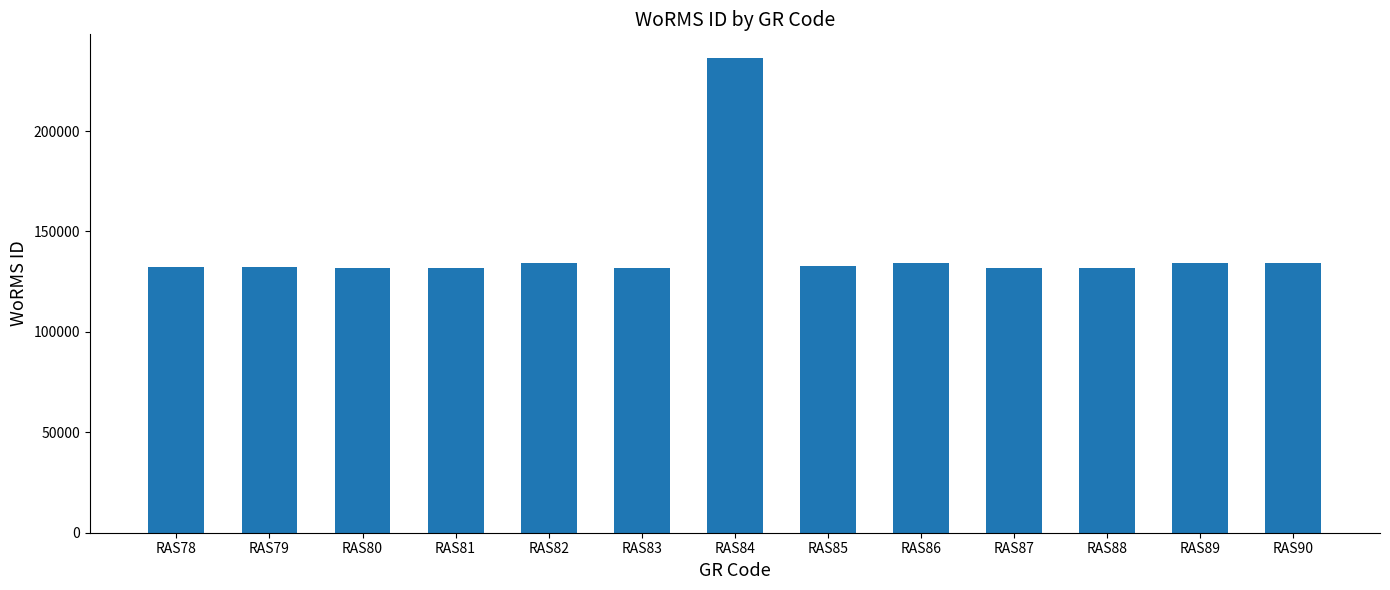

What is the sum of all values?

1829275